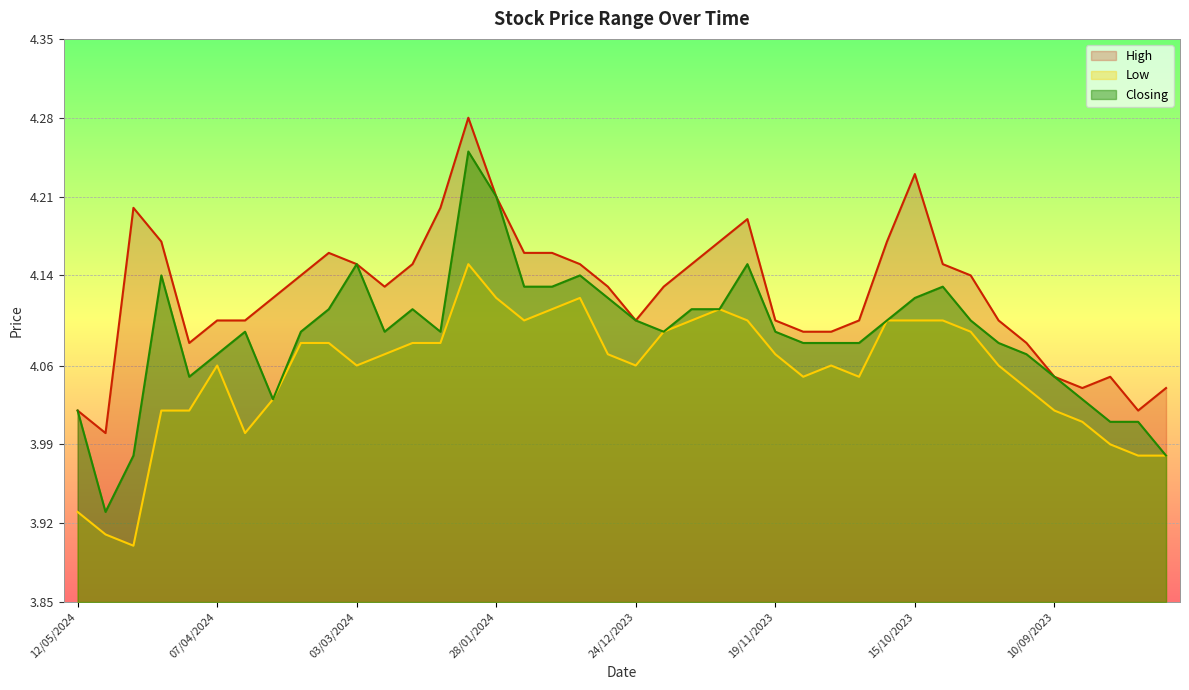

True or false: Closing has more than 0 interior local peaks.

True